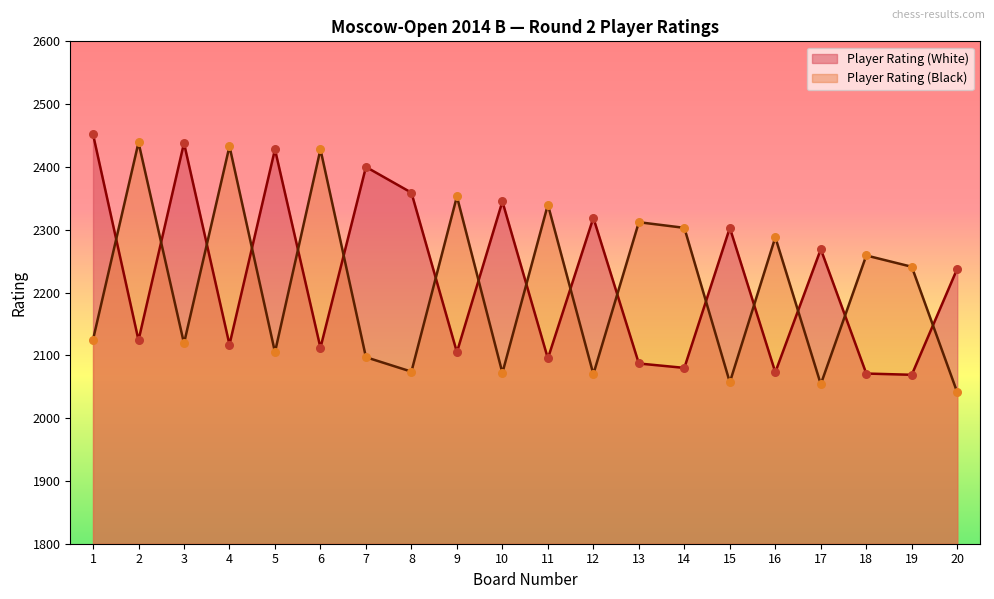

Which series contains the lowest Y value?

Player Rating (Black)